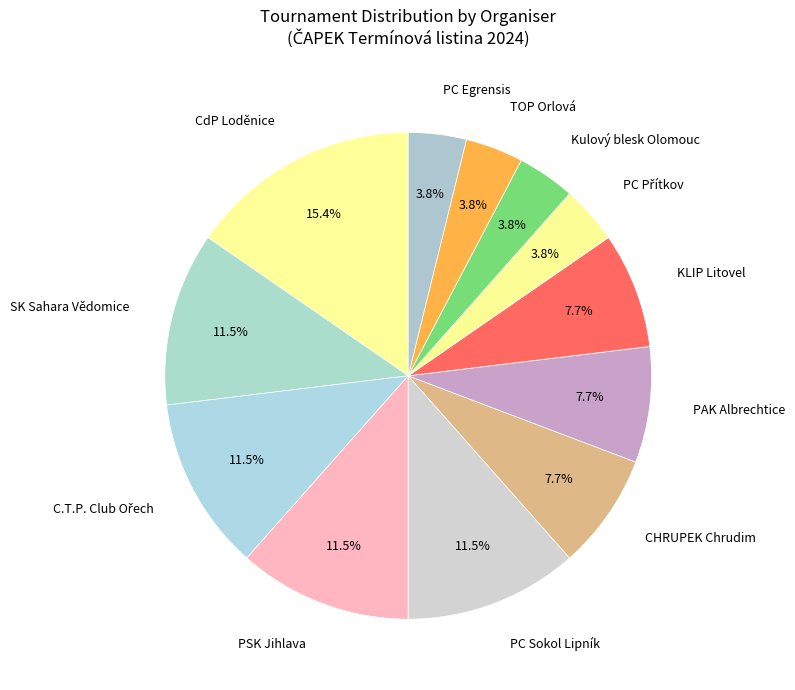

What is the ratio of the value at PC Egrensis to the value at Kulový blesk Olomouc?

1.0